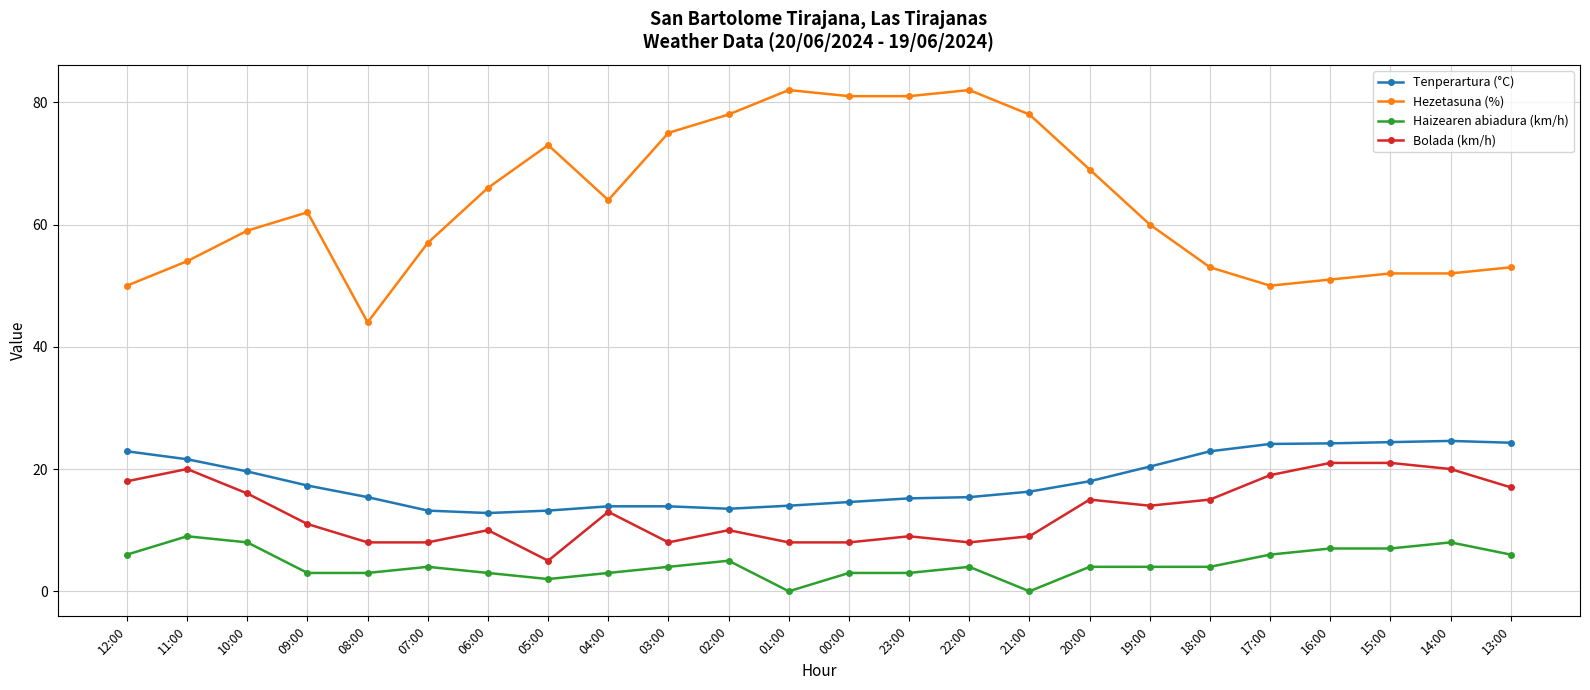

Rank the series at 12:00 from lowest to highest value.

Haizearen abiadura (km/h), Bolada (km/h), Tenperartura (°C), Hezetasuna (%)